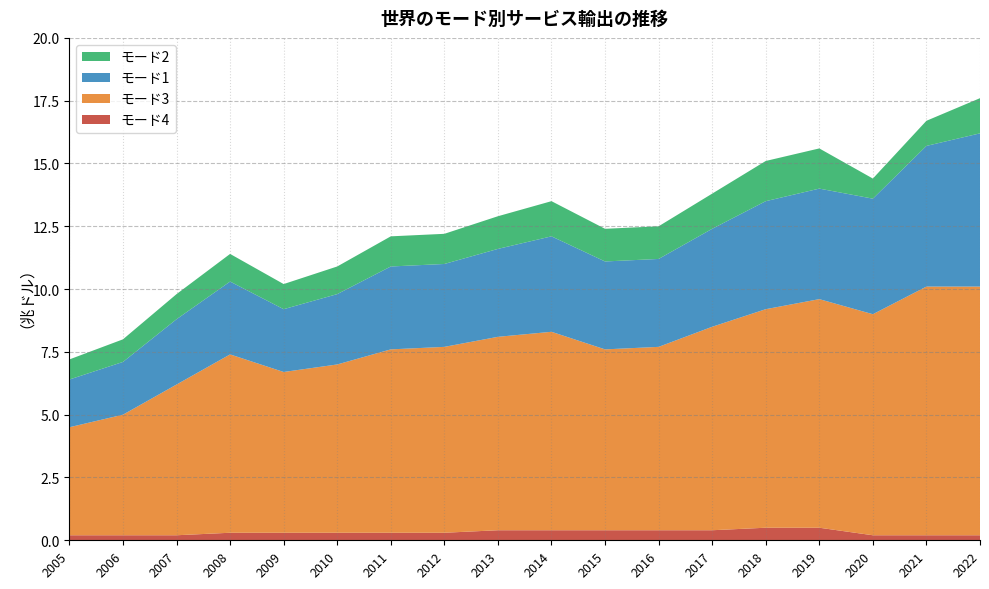

Reading left to right, list all the values displayed in this chart.

モード4: 0.2	0.2	0.2	0.3	0.3	0.3	0.3	0.3	0.4	0.4	0.4	0.4	0.4	0.5	0.5	0.2	0.2	0.2
モード3: 4.3	4.8	6.0	7.1	6.4	6.7	7.3	7.4	7.7	7.9	7.2	7.3	8.1	8.7	9.1	8.8	9.9	9.9
モード1: 1.9	2.1	2.6	2.9	2.5	2.8	3.3	3.3	3.5	3.8	3.5	3.5	3.9	4.3	4.4	4.6	5.6	6.1
モード2: 0.8	0.9	1.0	1.1	1.0	1.1	1.2	1.2	1.3	1.4	1.3	1.3	1.4	1.6	1.6	0.8	1.0	1.4